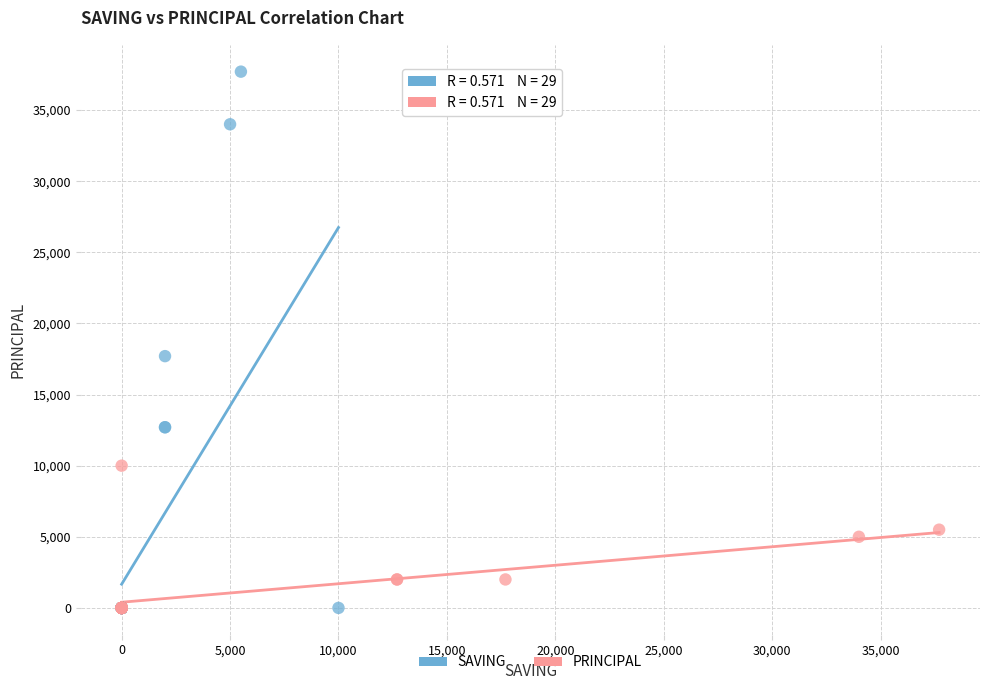

What are all the series names shown in the legend?

SAVING, PRINCIPAL